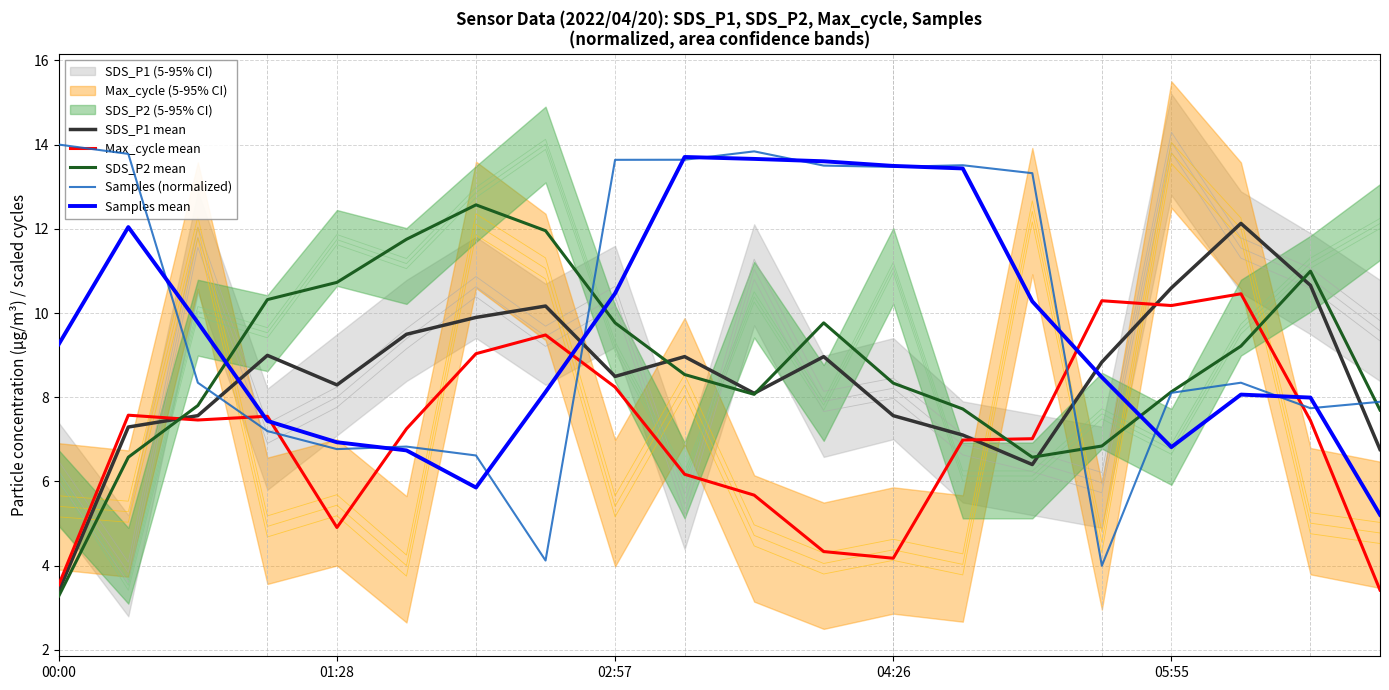

How many lines are shown in the chart?

5